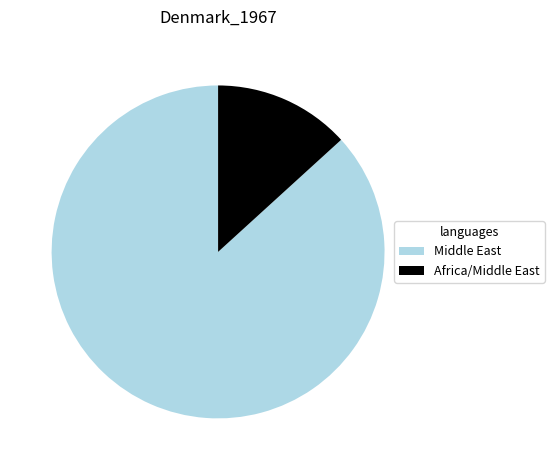

Is it true that Africa/Middle East is 4% of the pie?

False